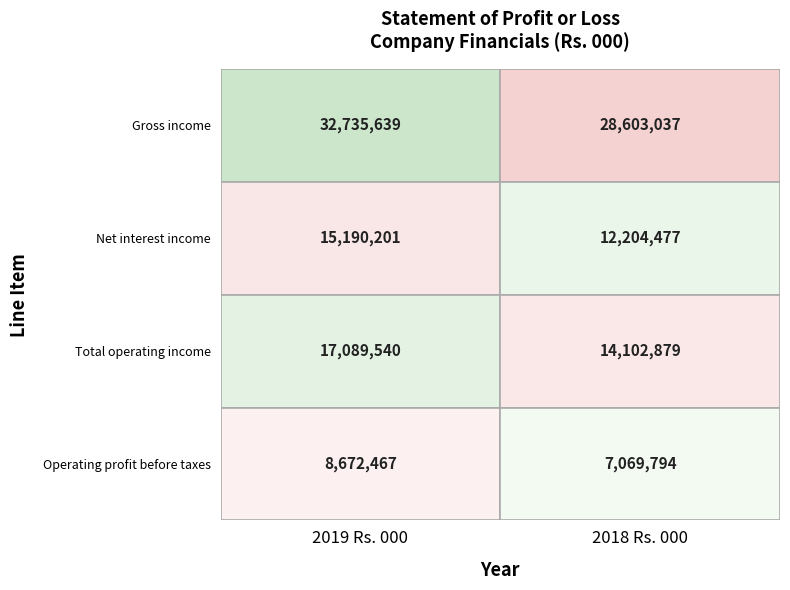

What is the difference between the highest and lowest values at 0?

24063172